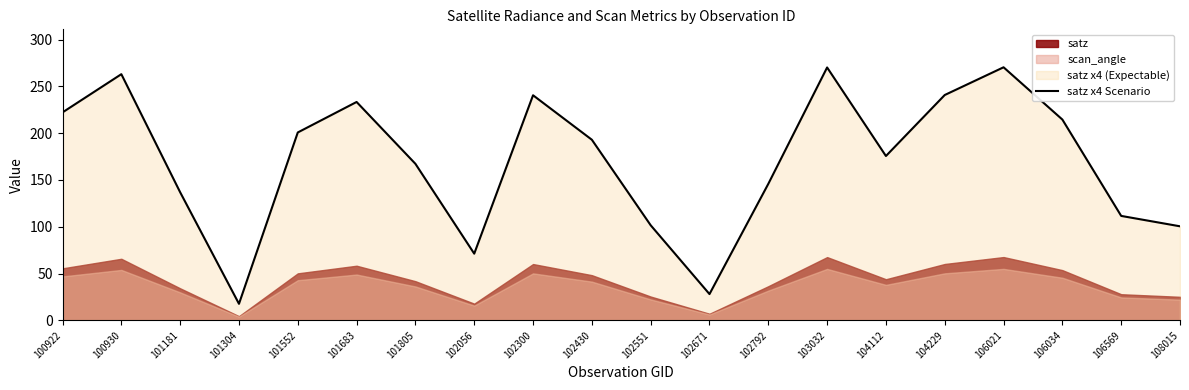

The value at 103032 is 270.2. True or false?

True